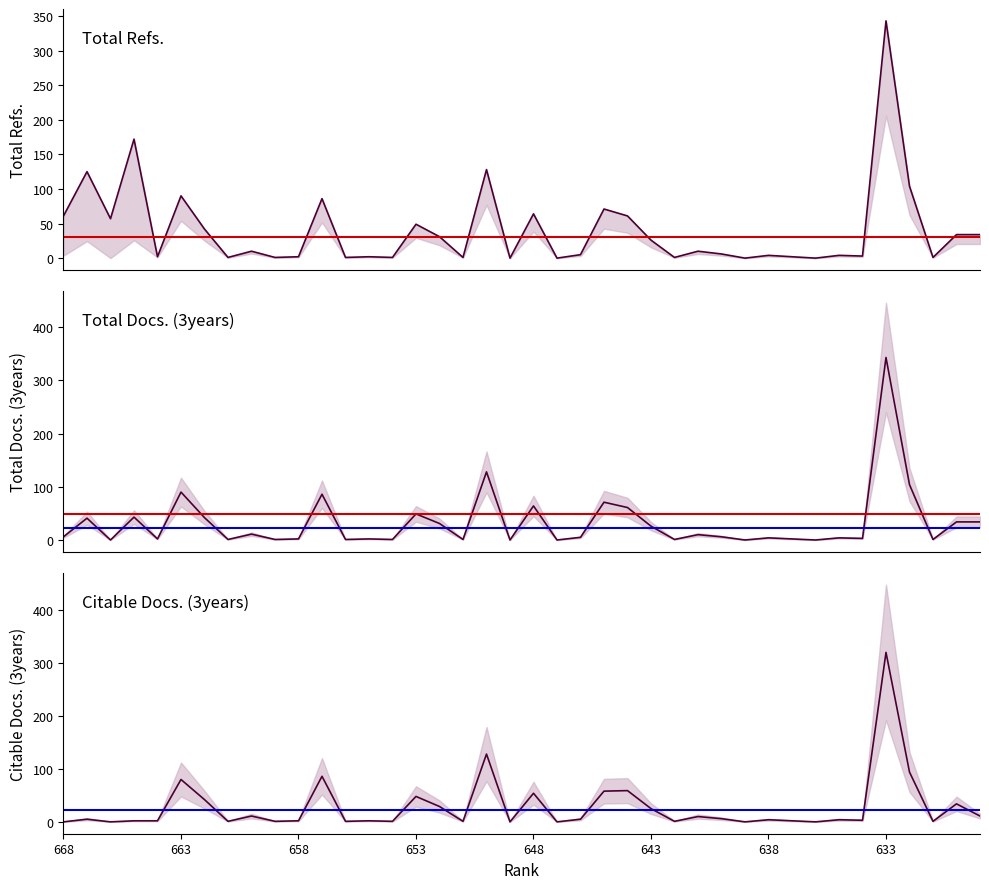

Between 9 and 658, which is larger?

658